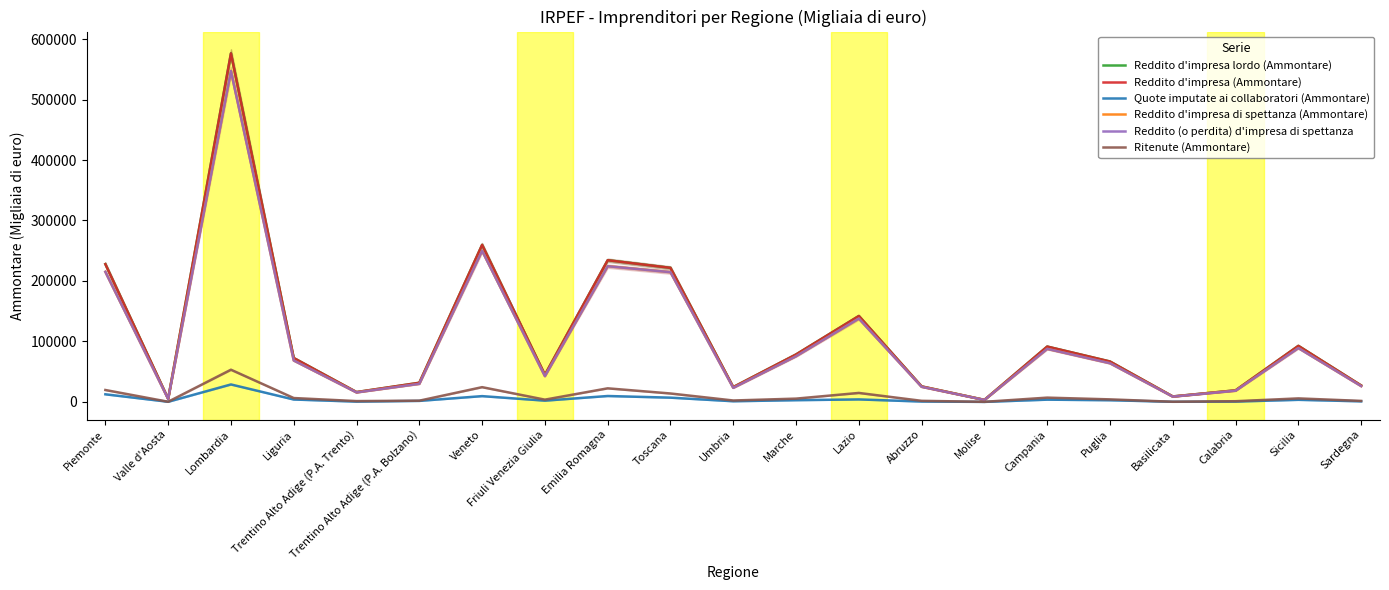

Where is the first local maximum for Reddito d'impresa di spettanza (Ammontare)?

Lombardia